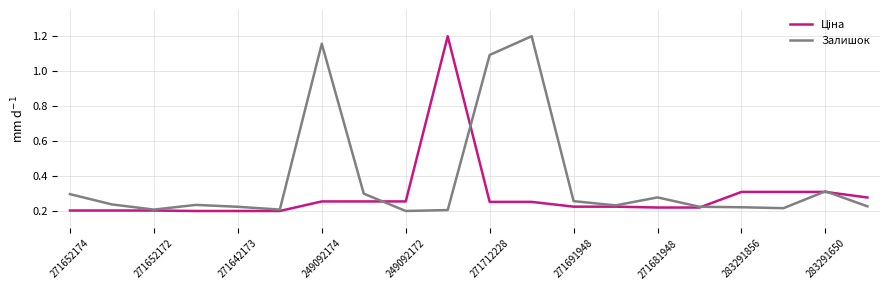

Which series has the largest total across all categories?

Залишок